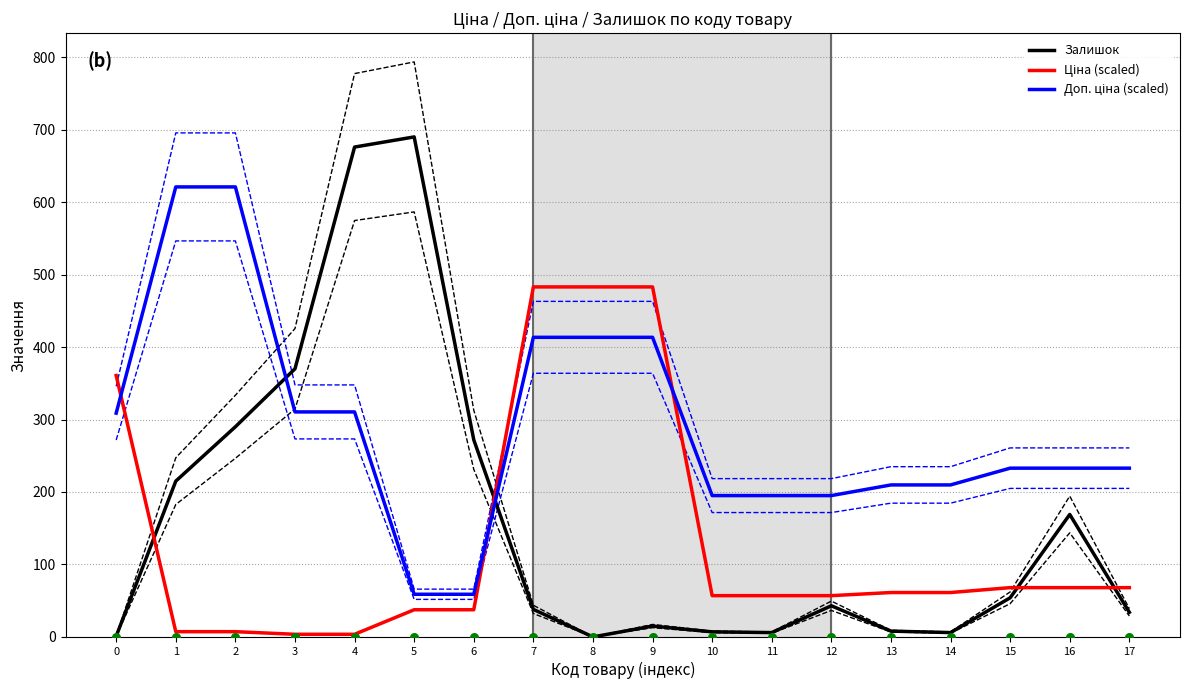

Which series has the widest spread of Y values?

Залишок